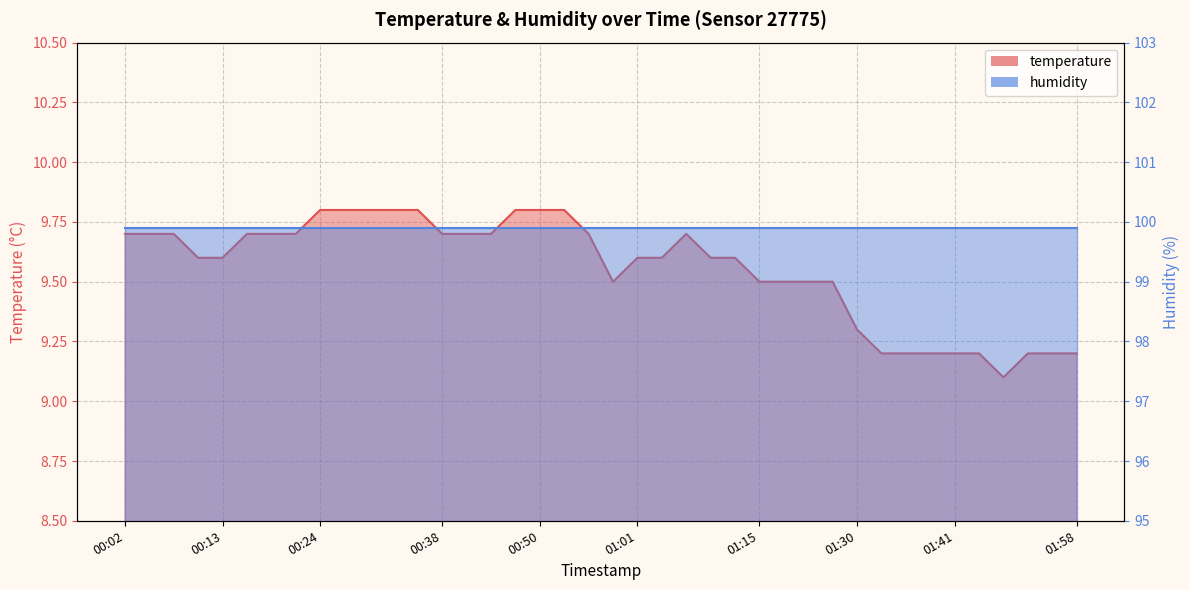

Is it true that the value at 01:36 is 9.2?

True